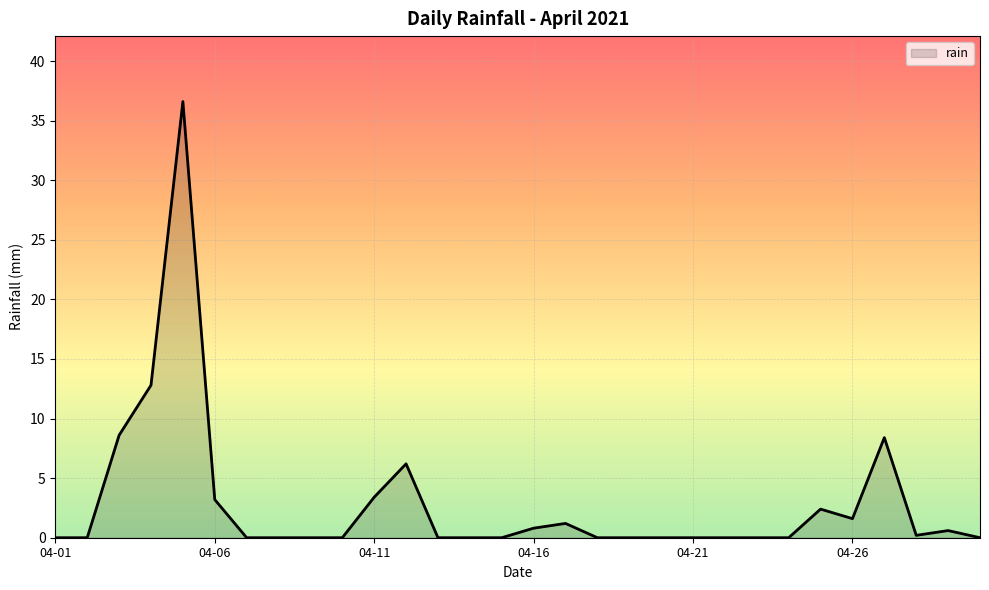

What is the maximum value shown in the chart?

36.6